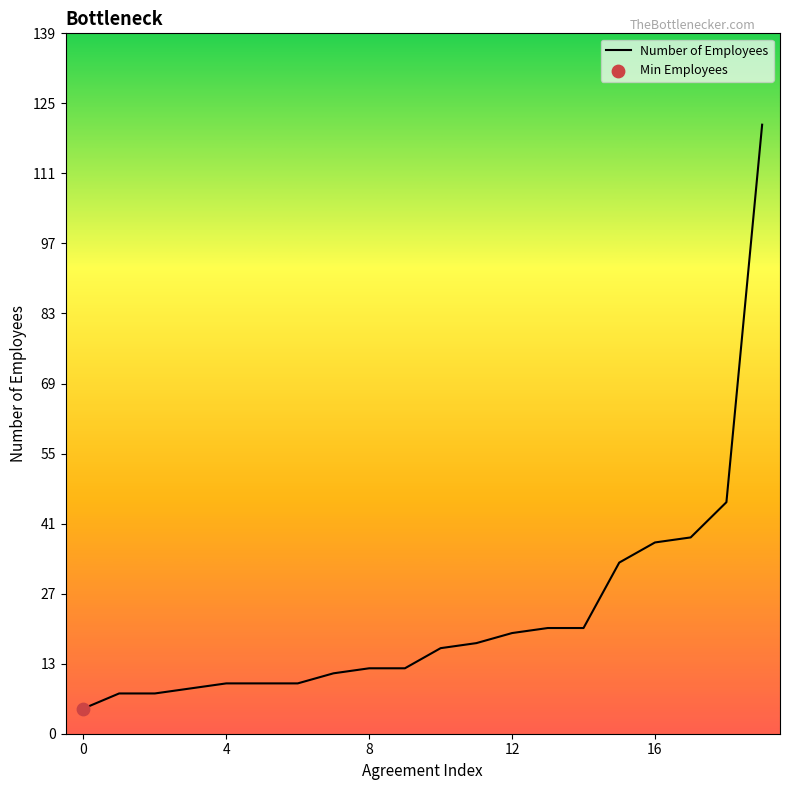

What is the maximum value shown in the chart?

121